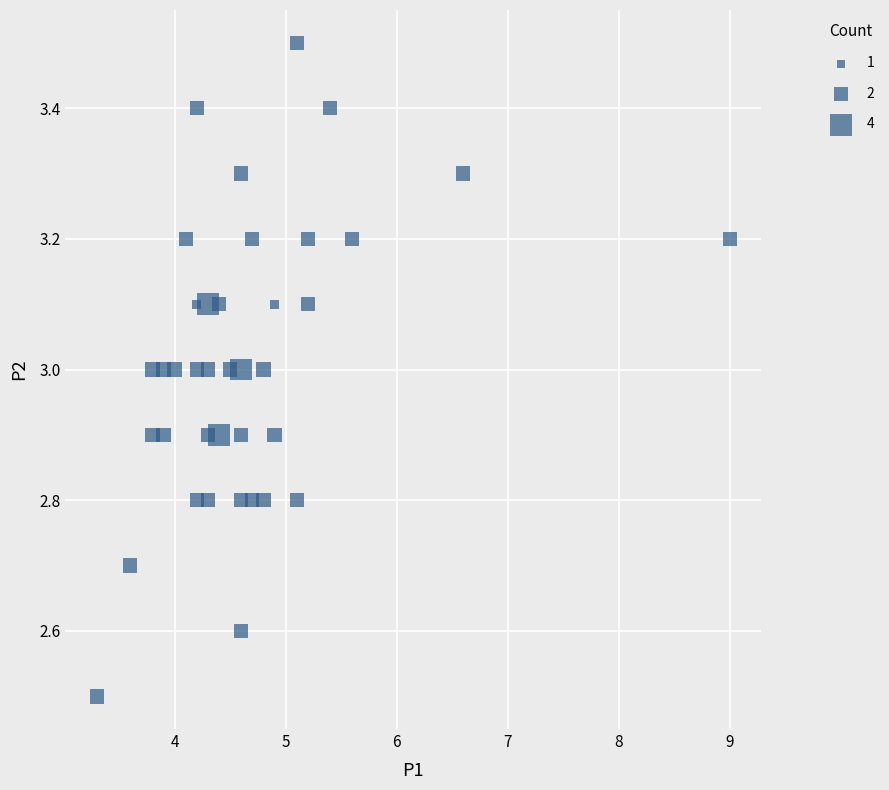

What is the range of X values (max minus min)?

5.7